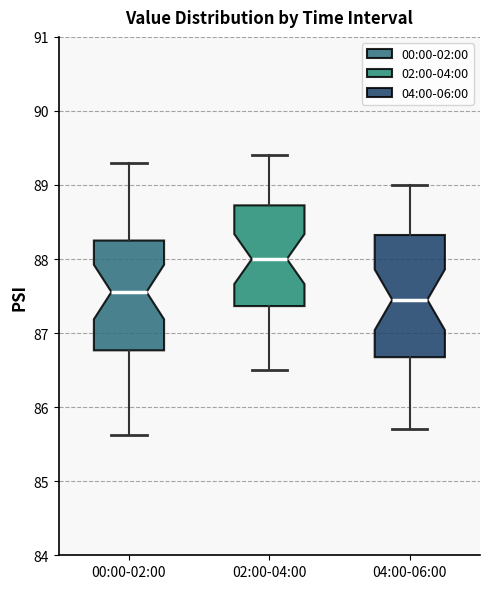

Reading left to right, transcribe this box plot: for each box, give where its median line is, the range the box spans, and where its two whiskers end, as read against the y-axis. The values are not printed on the chart, so give them approximately, as read against the axis.

00:00-02:00: median 87.6, box 86.8 to 88.3, whiskers 85.6 to 89.3
02:00-04:00: median 88.0, box 87.4 to 88.7, whiskers 86.5 to 89.4
04:00-06:00: median 87.5, box 86.7 to 88.3, whiskers 85.7 to 89.0